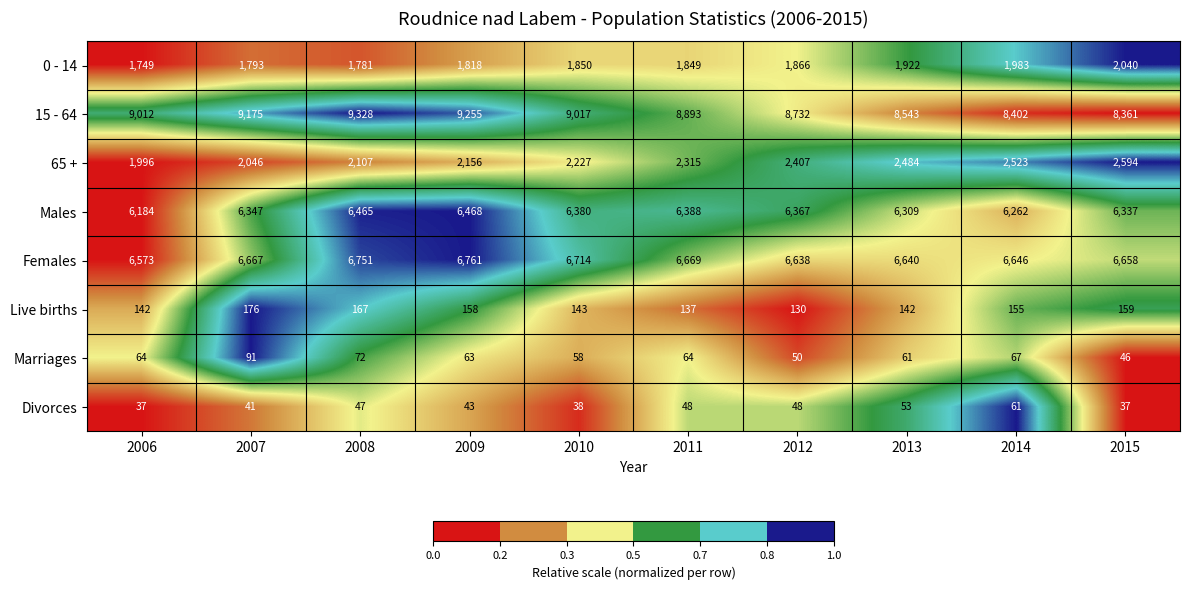

True or false: Live births has a value of 155 at 2014.

True